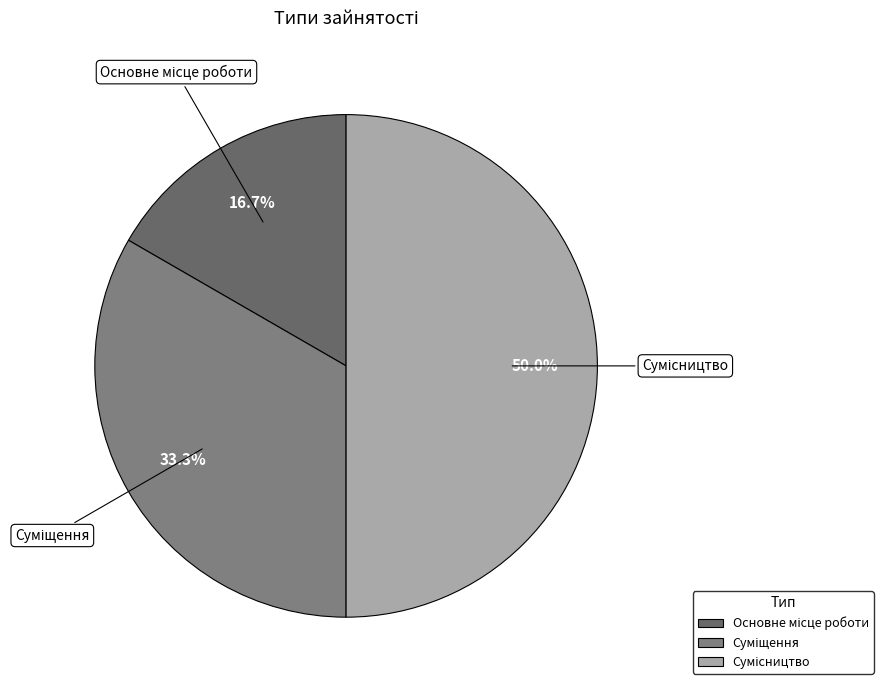

How many slices are in this pie chart?

3